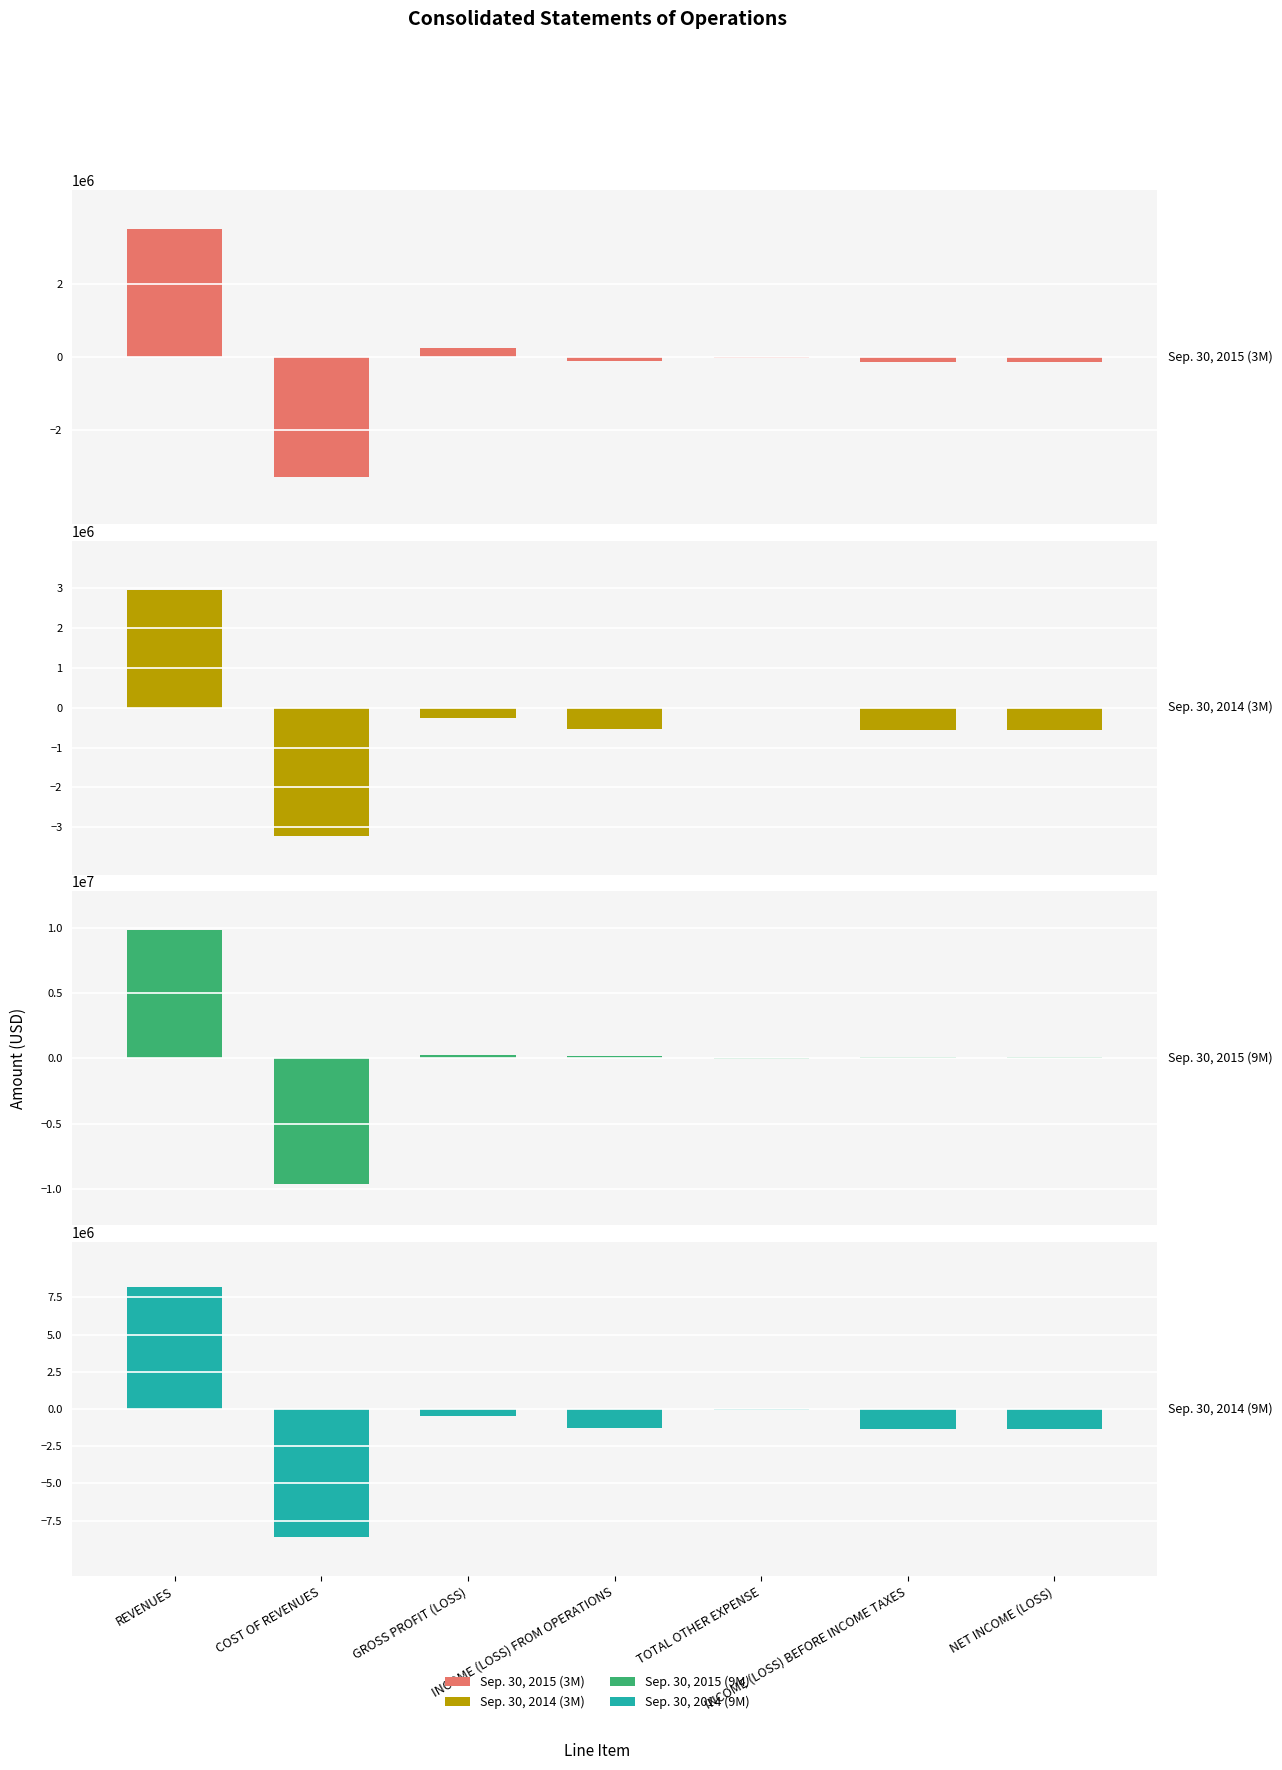

What is the sum of the Sep. 30, 2014 (9M) values at GROSS PROFIT (LOSS) and COST OF REVENUES?

-9097228